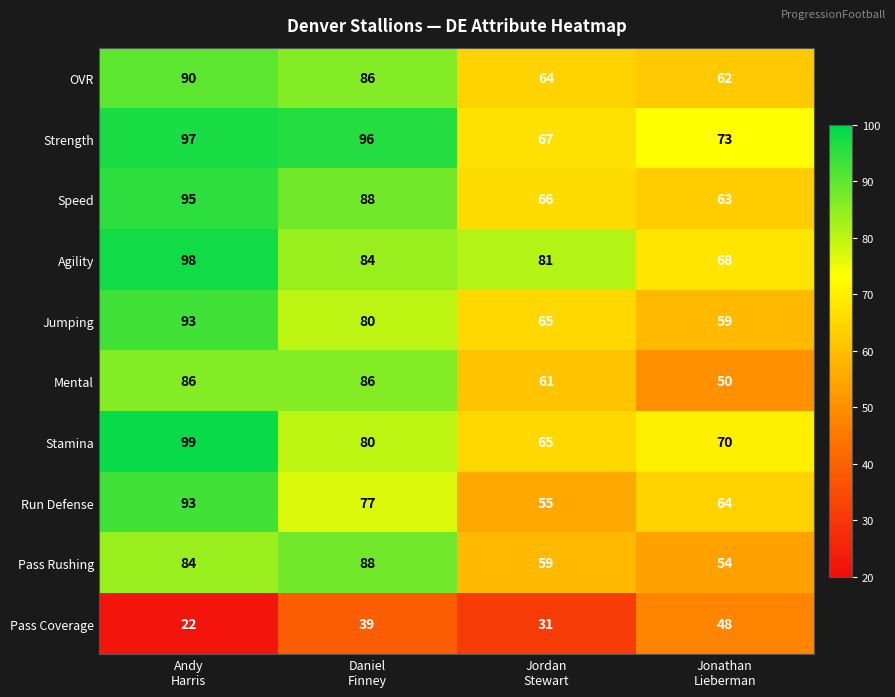

What is the maximum value shown in the chart?

99